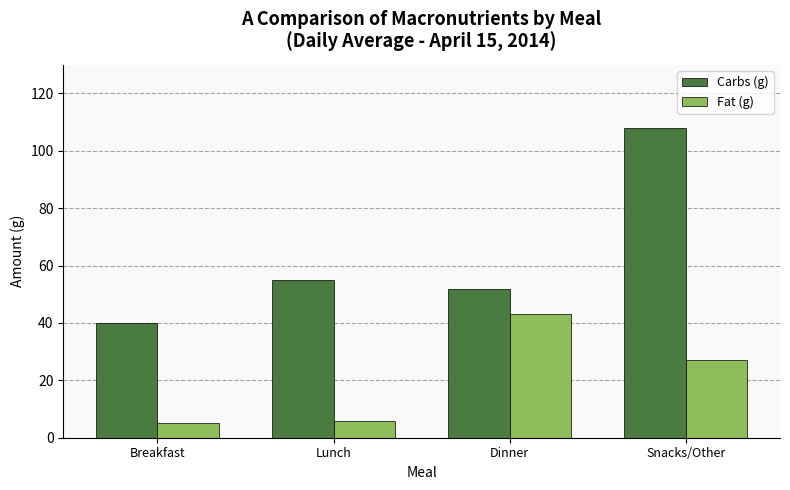

What is the average value of the Carbs (g) series?

63.8